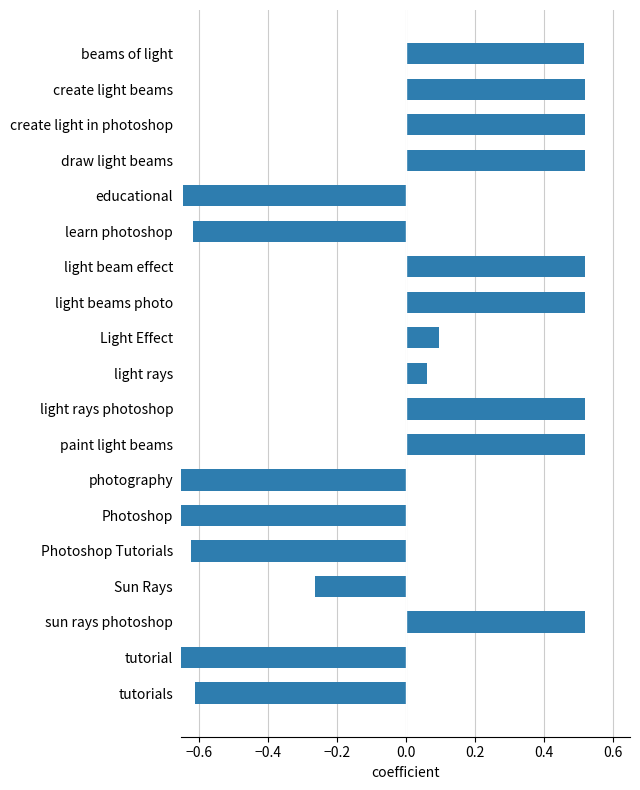

True or false: the data shows 0.5 at sun rays photoshop.

True